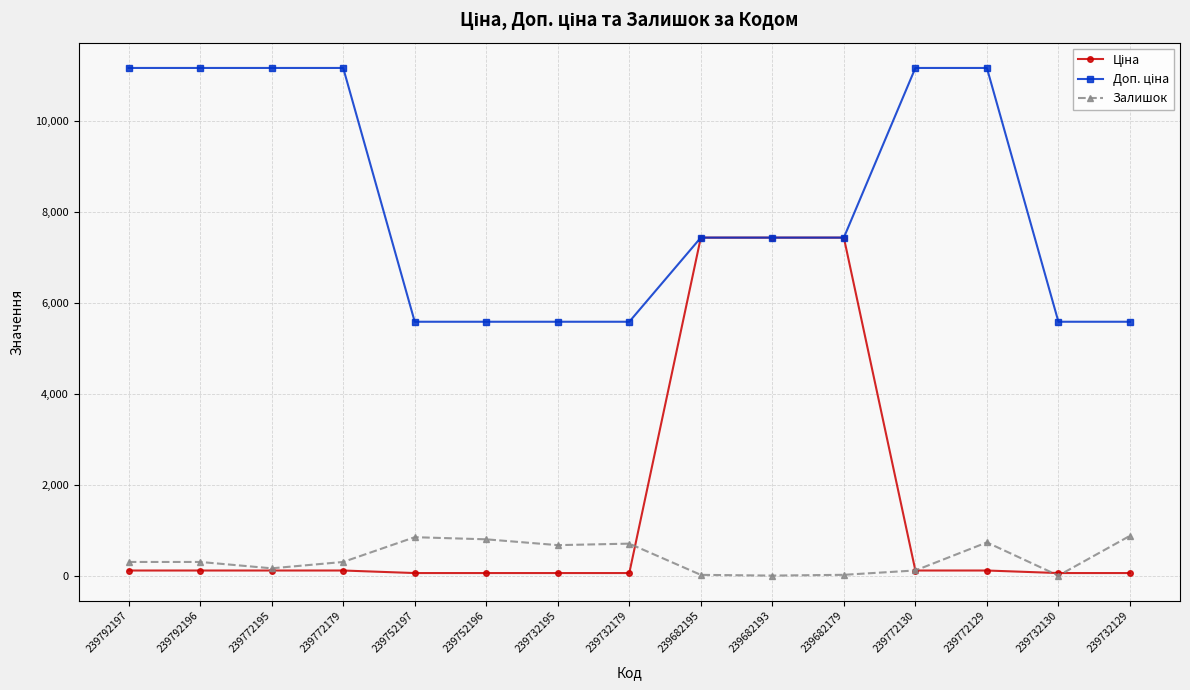

Is this an area chart (filled region under the line)?

No